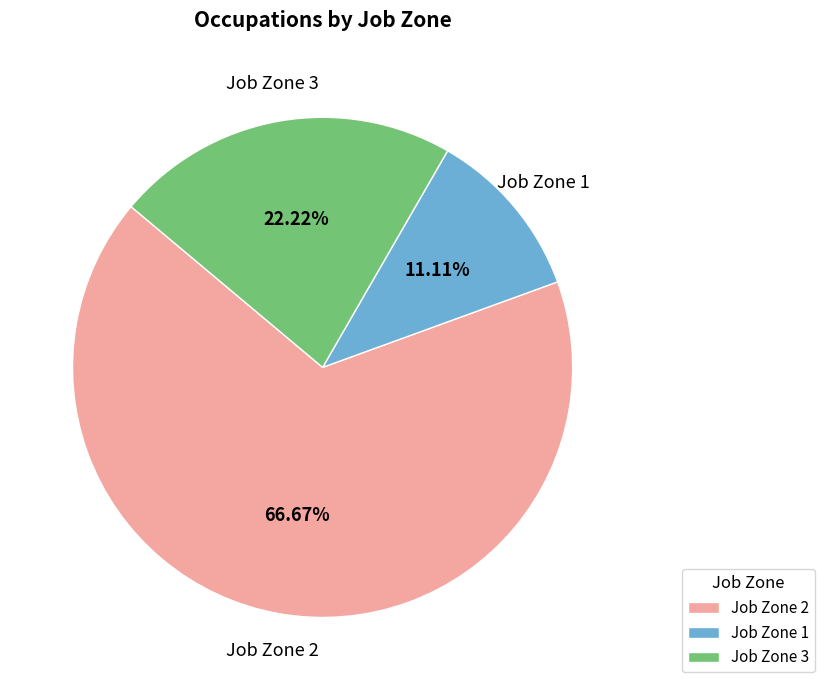

How many slices are in this pie chart?

3